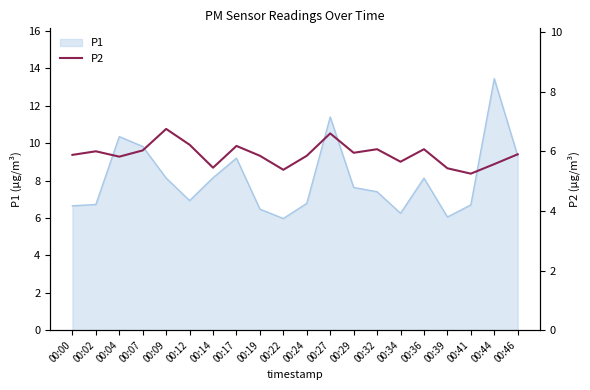

True or false: the data shows 6.6 at 00:27.

True